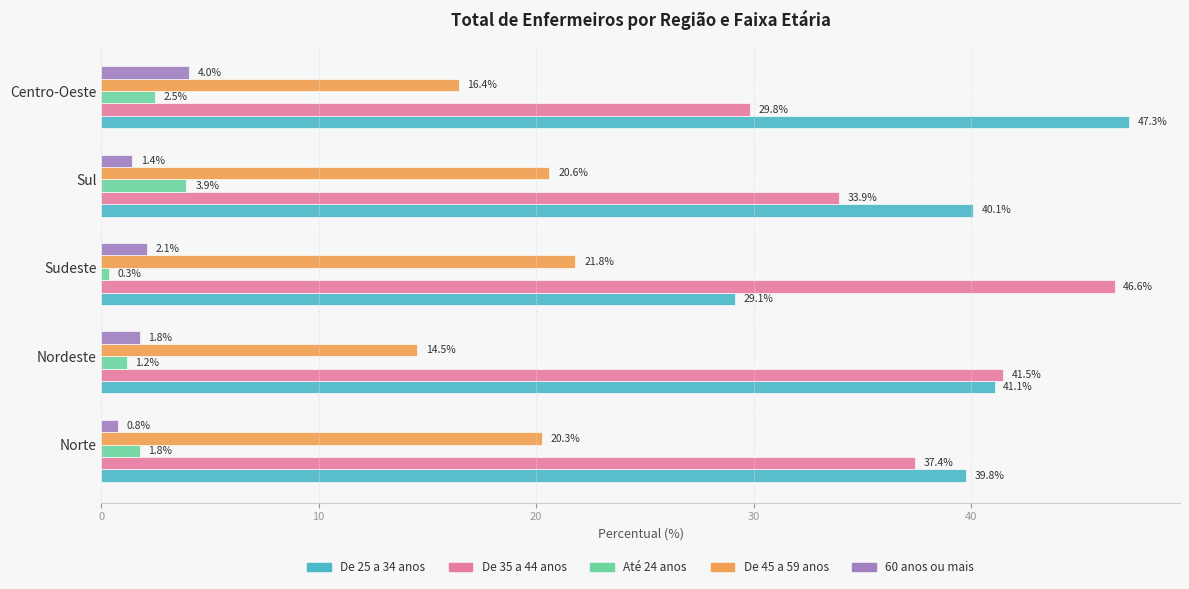

How many categories are shown in the chart?

5